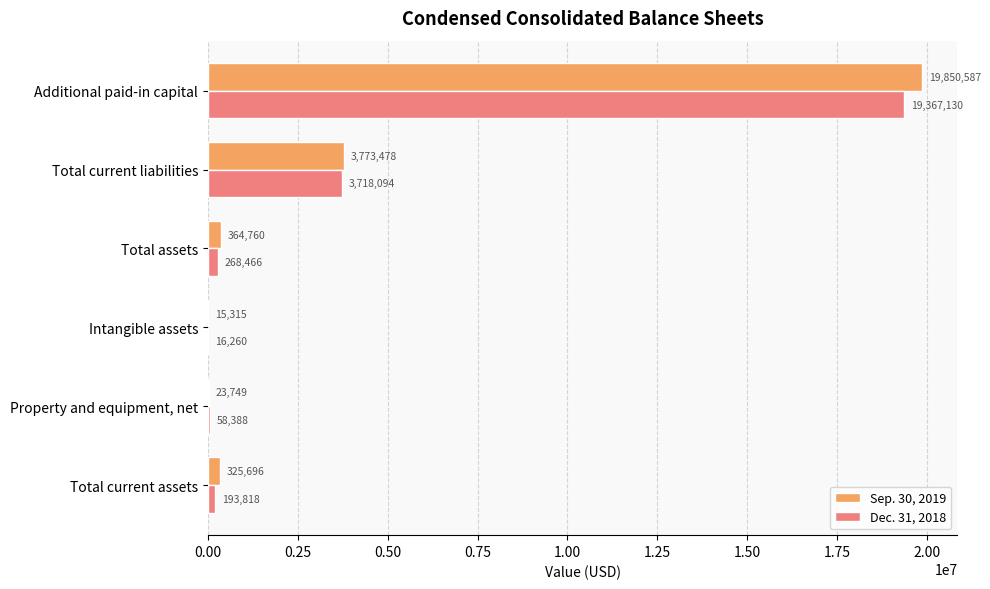

At which label does Dec. 31, 2018 reach its peak?

Additional paid-in capital